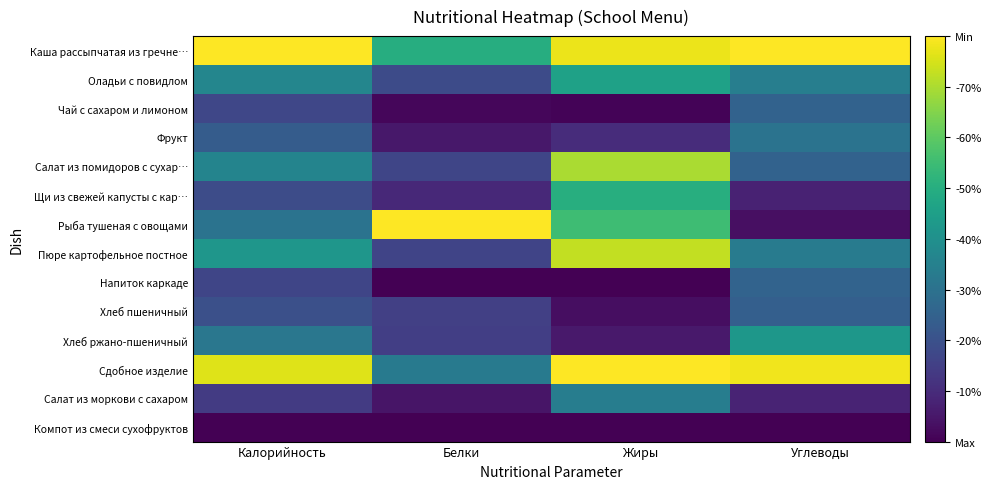

At how many categories does at least one series exceed 0?

4